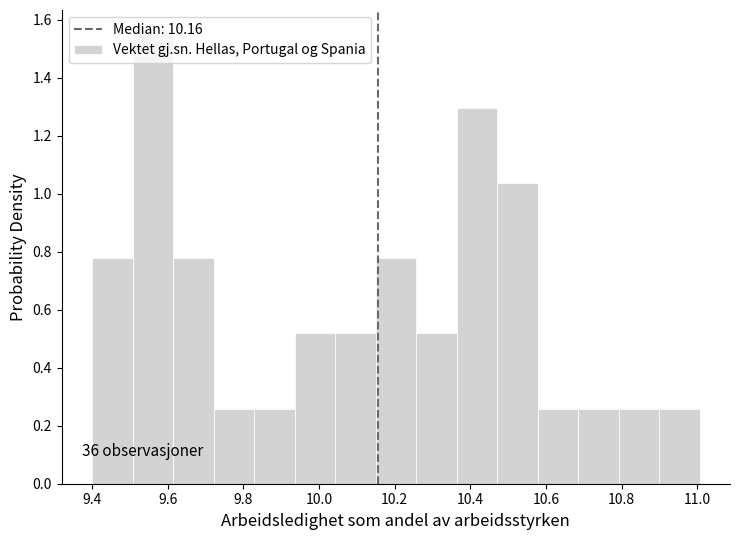

Which range on the x-axis has the tallest bar?

9.50 to 9.62